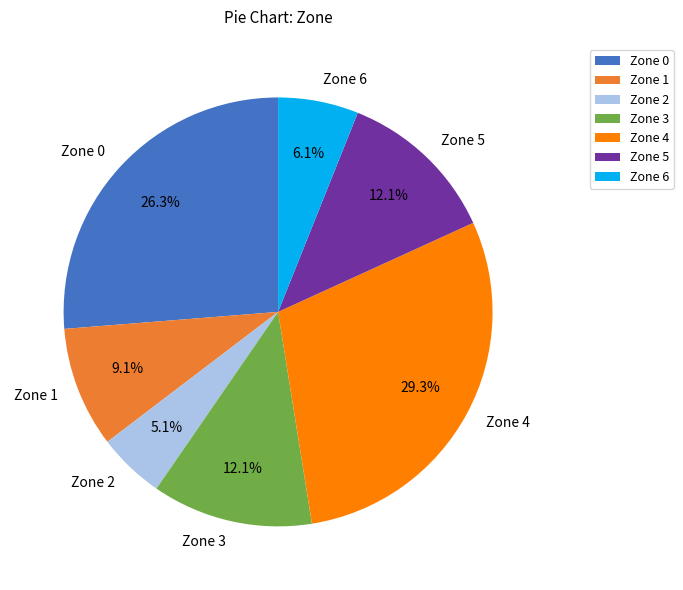

Does Zone 5 account for over 50% of the chart?

No